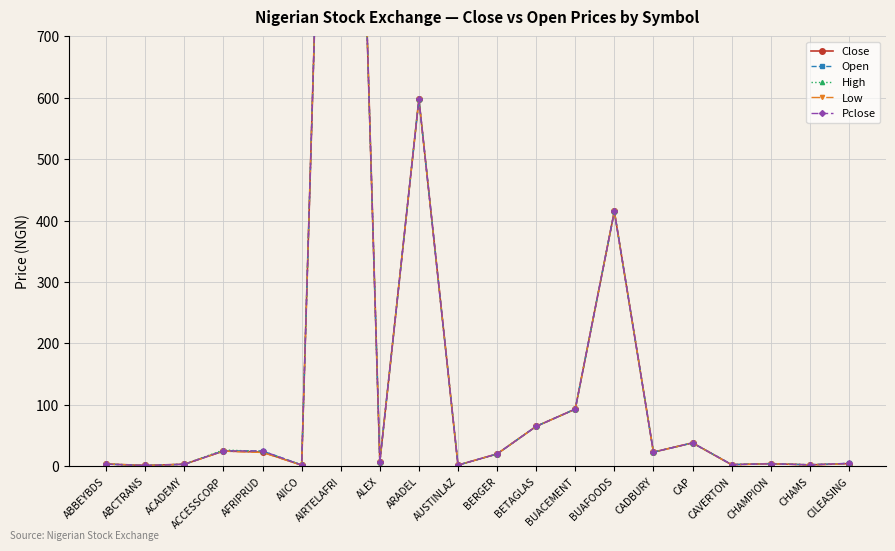

What position from the right is CAP?

5